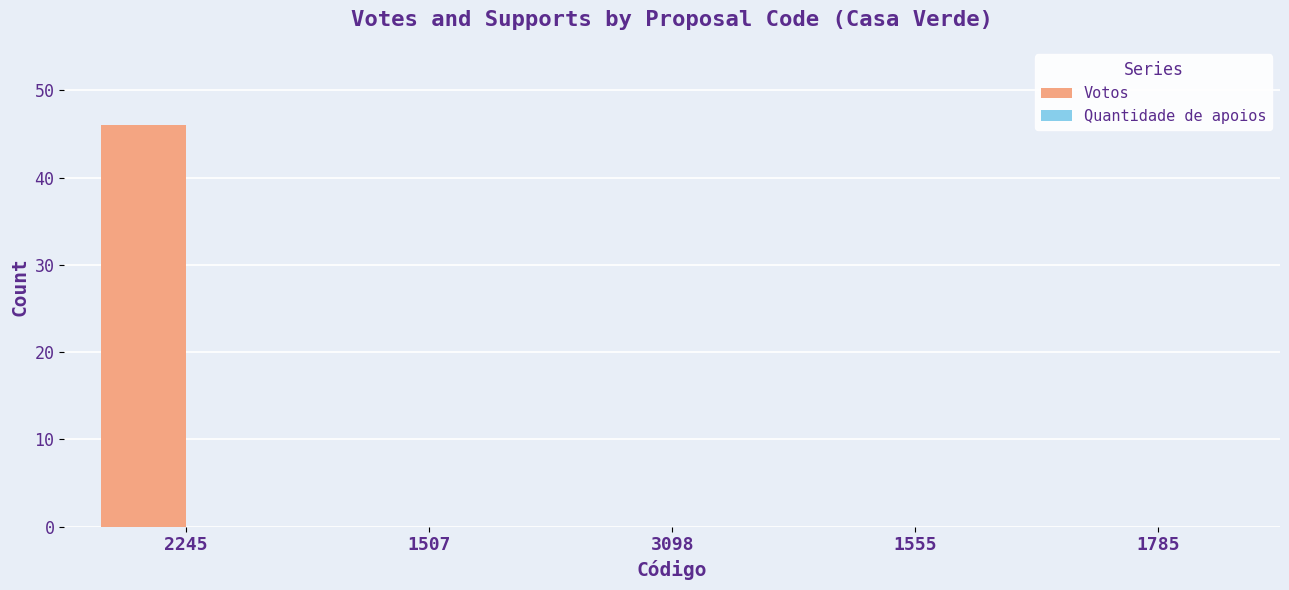

Which has a higher value, 2245 or 1555?

2245